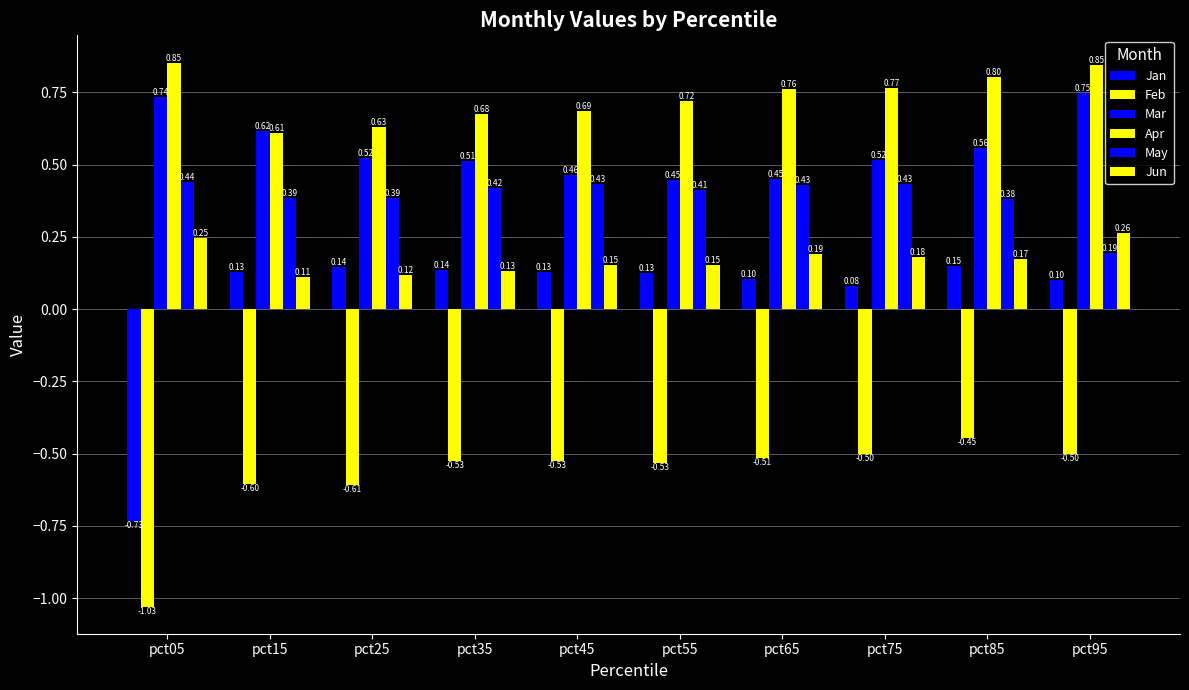

How many bars are there in each group?

6